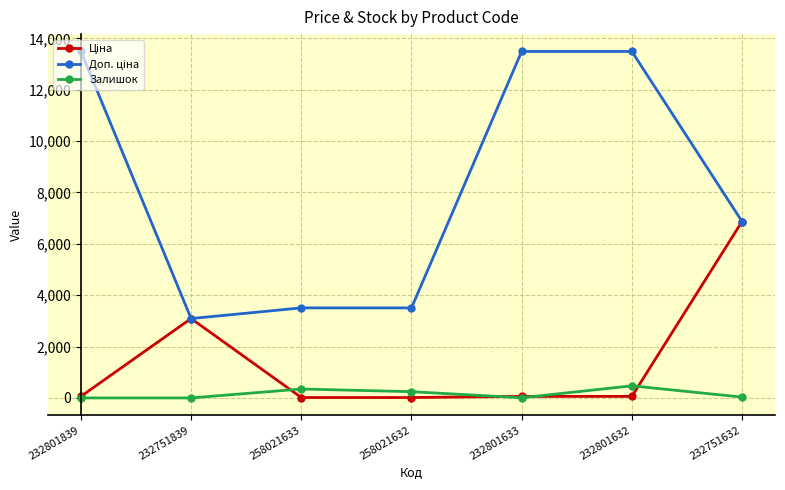

How many interior local peaks does the Залишок series have?

2